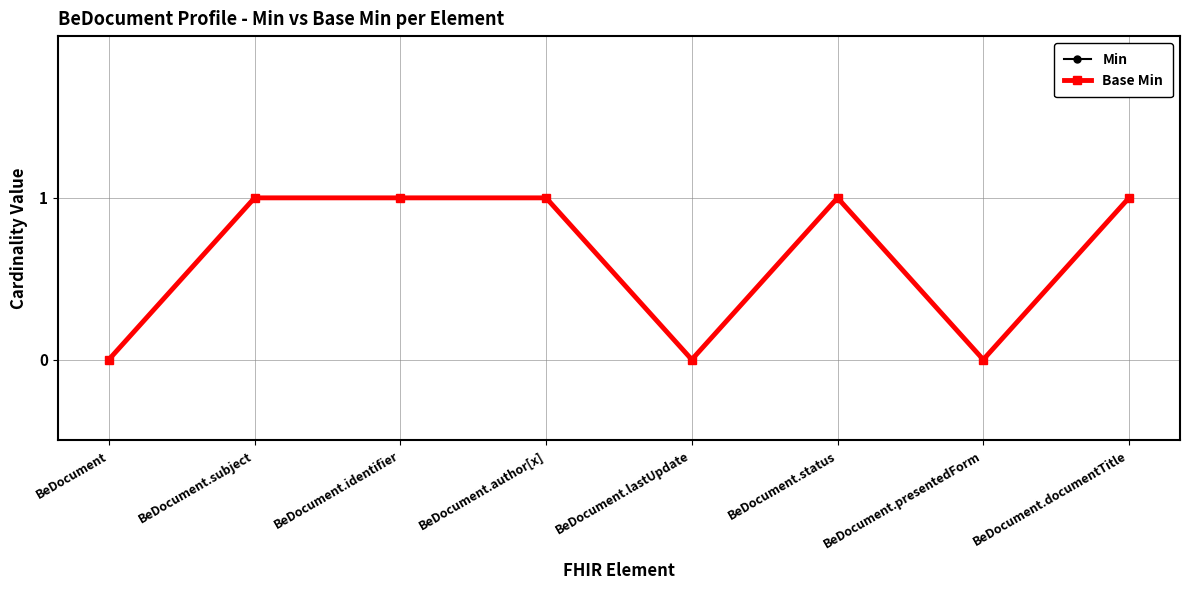

Is this an area chart (filled region under the line)?

No